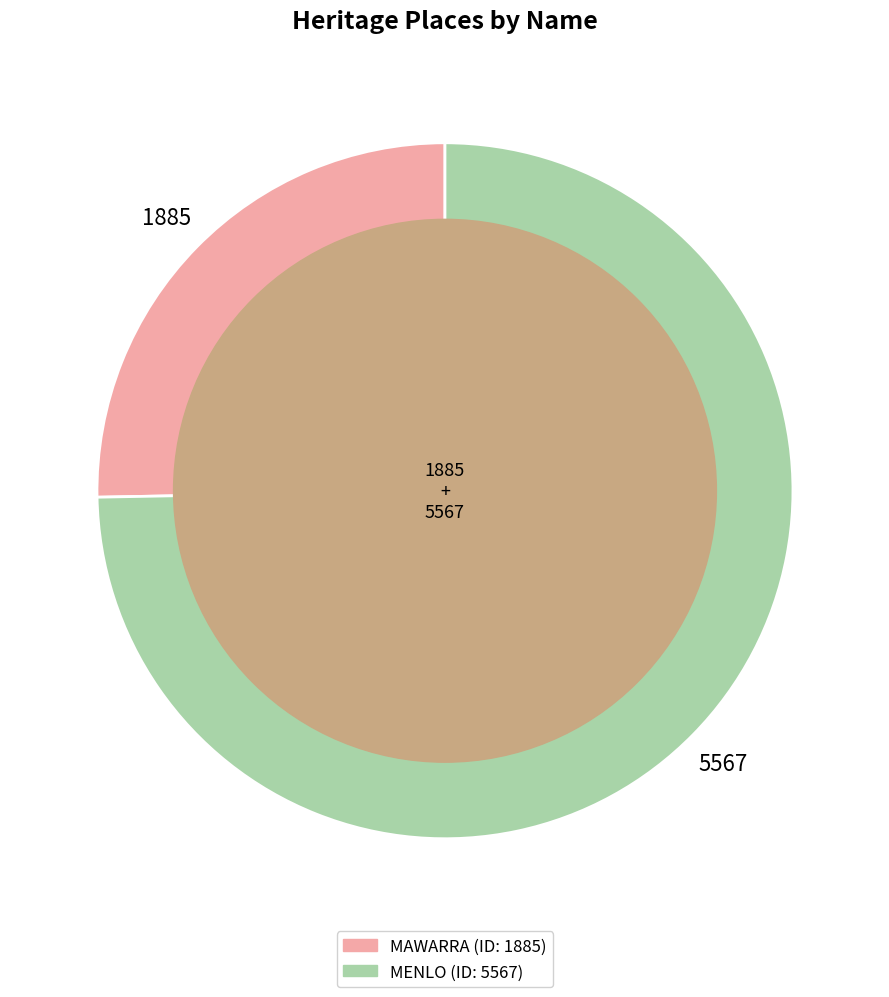

Combined, do MAWARRA and MENLO account for over 50%?

Yes